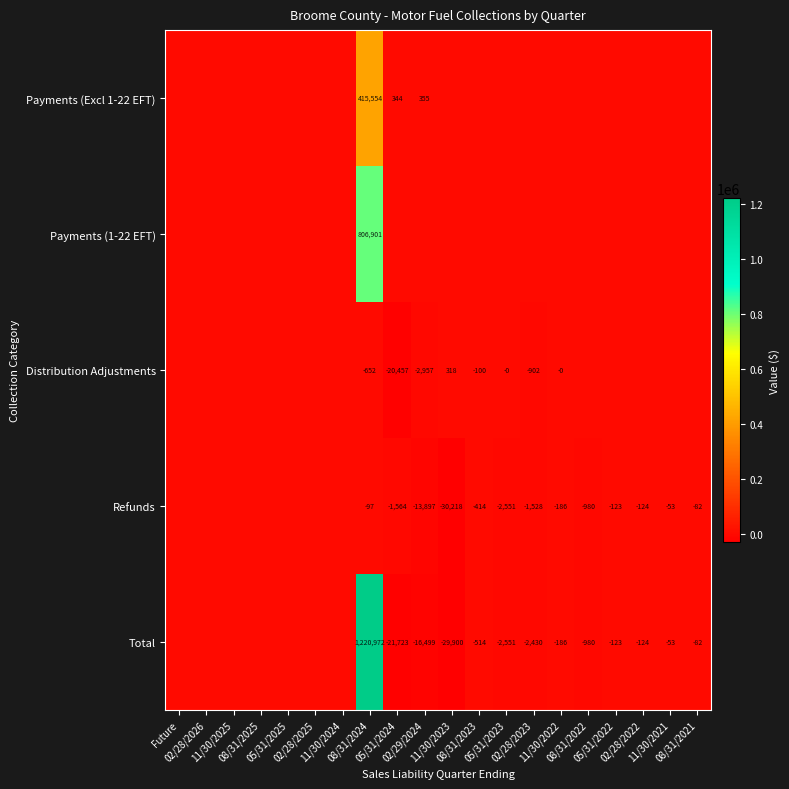

What is the sum of all Payments (Excl 1-22 EFT) values?

416251.9